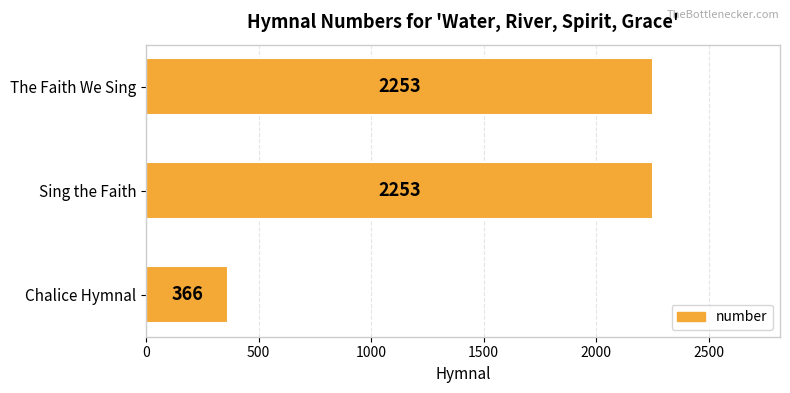

Reading top to bottom, transcribe all the data shown in this chart.

2253	2253	366